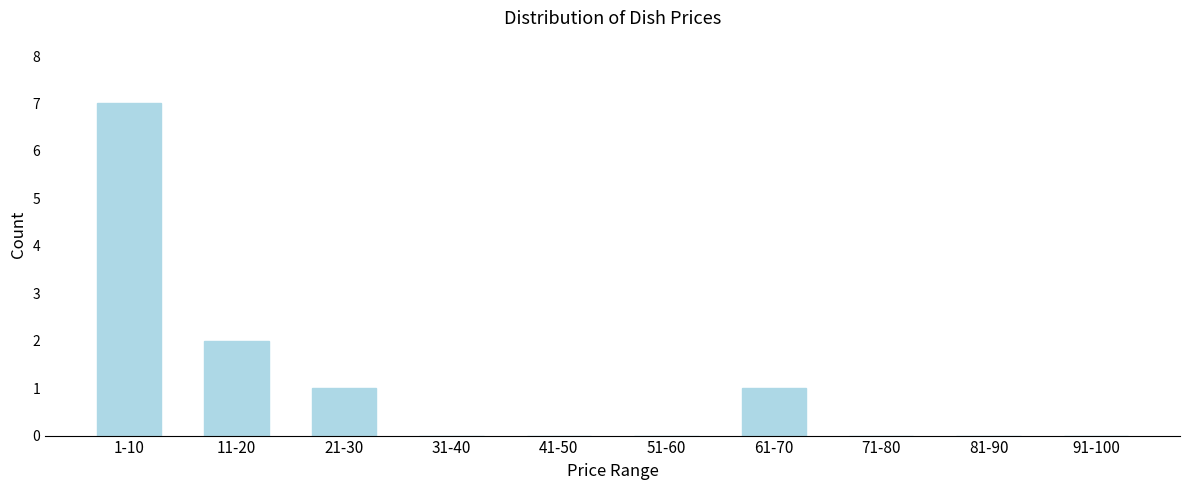

Reading left to right, extract all data points from this chart.

1-10=7	11-20=2	21-30=1	31-40=0	41-50=0	51-60=0	61-70=1	71-80=0	81-90=0	91-100=0